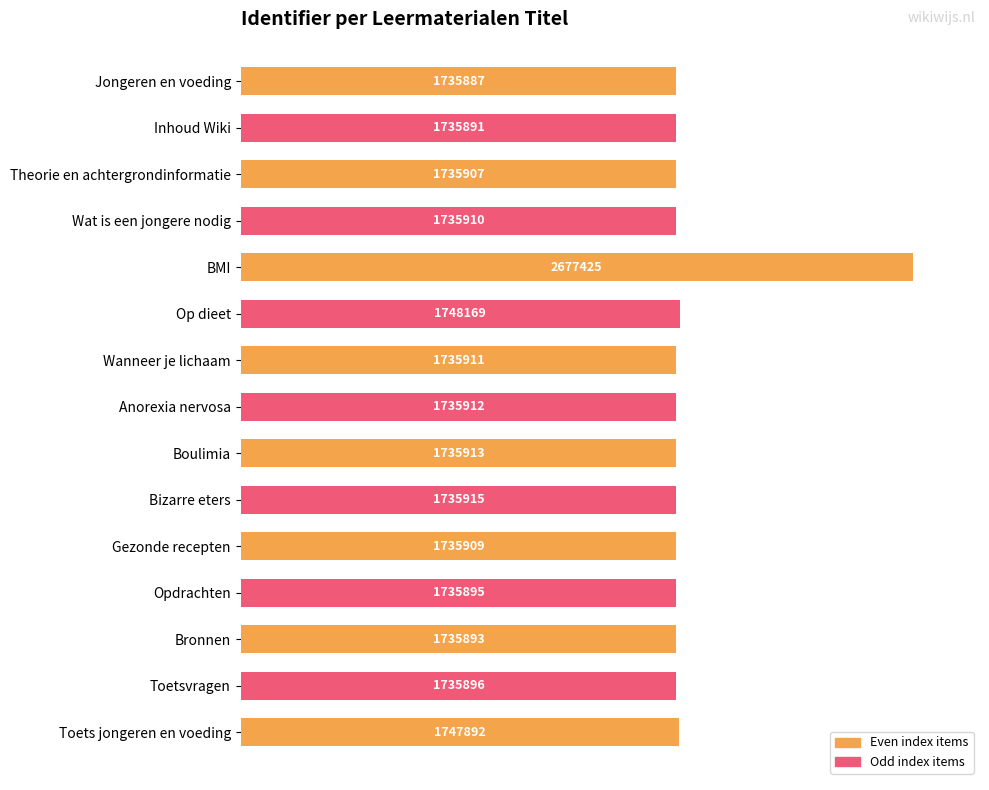

How many bars are there in total?

15